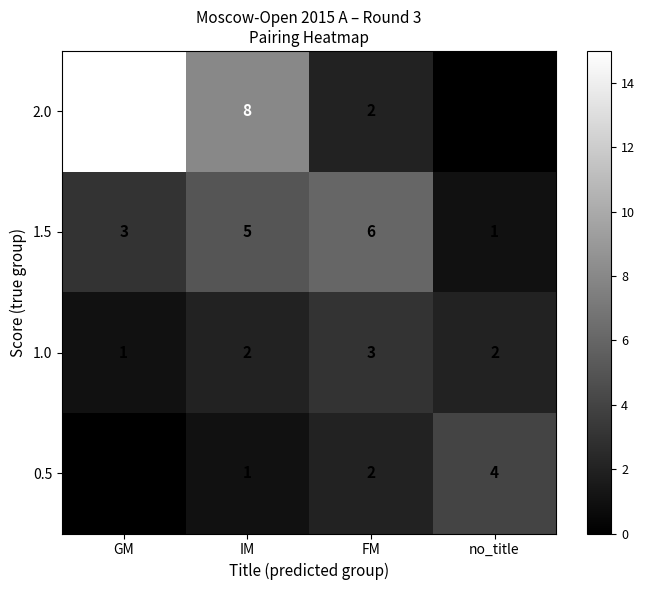

Is it true that 1.0 equals 5 at FM?

False